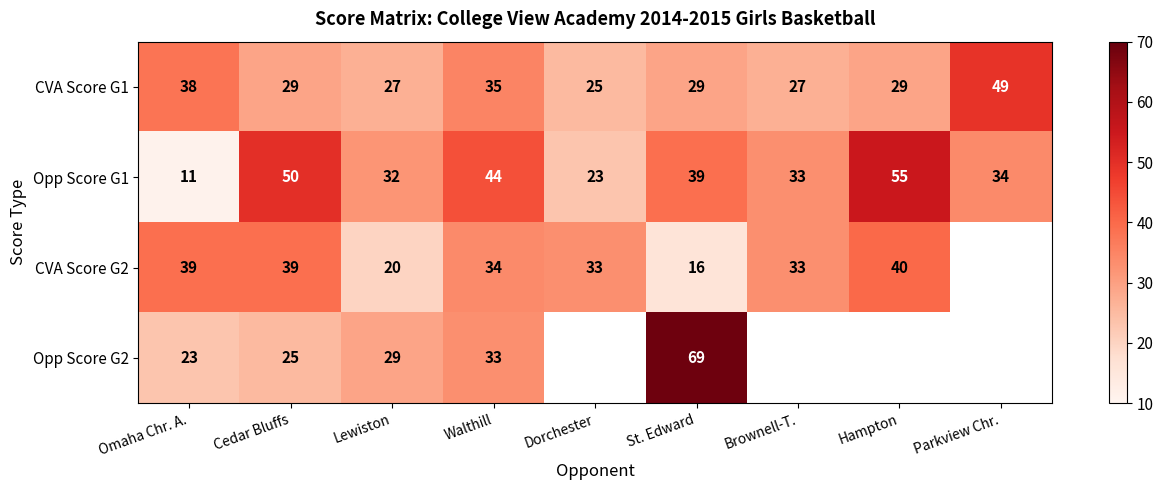

At Cedar Bluffs, list the series in order from largest to smallest.

Opp Score G1, CVA Score G2, CVA Score G1, Opp Score G2